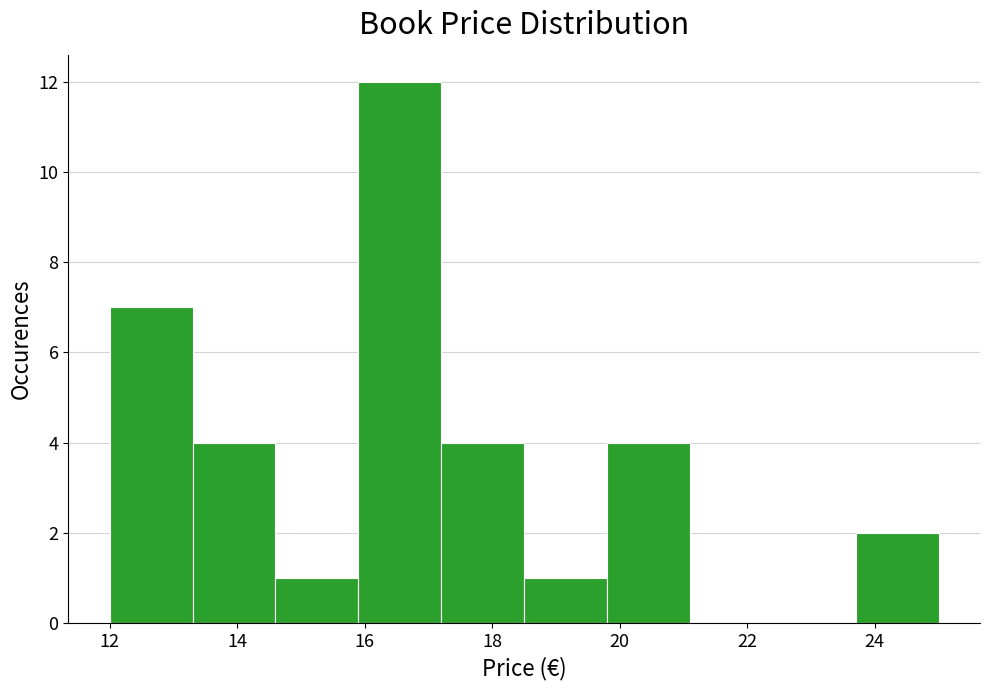

Reading left to right, transcribe this chart: for each bar, give the range it covers on the x-axis and its height. Neither the bar edges nor the heights are printed on the chart, so give them approximately, as read against the axes.

12.0 to 13.3: 7
13.3 to 14.6: 4
14.6 to 15.9: 1
15.9 to 17.2: 12
17.2 to 18.5: 4
18.5 to 19.8: 1
19.8 to 21.1: 4
21.1 to 22.4: 0
22.4 to 23.7: 0
23.7 to 25.0: 2